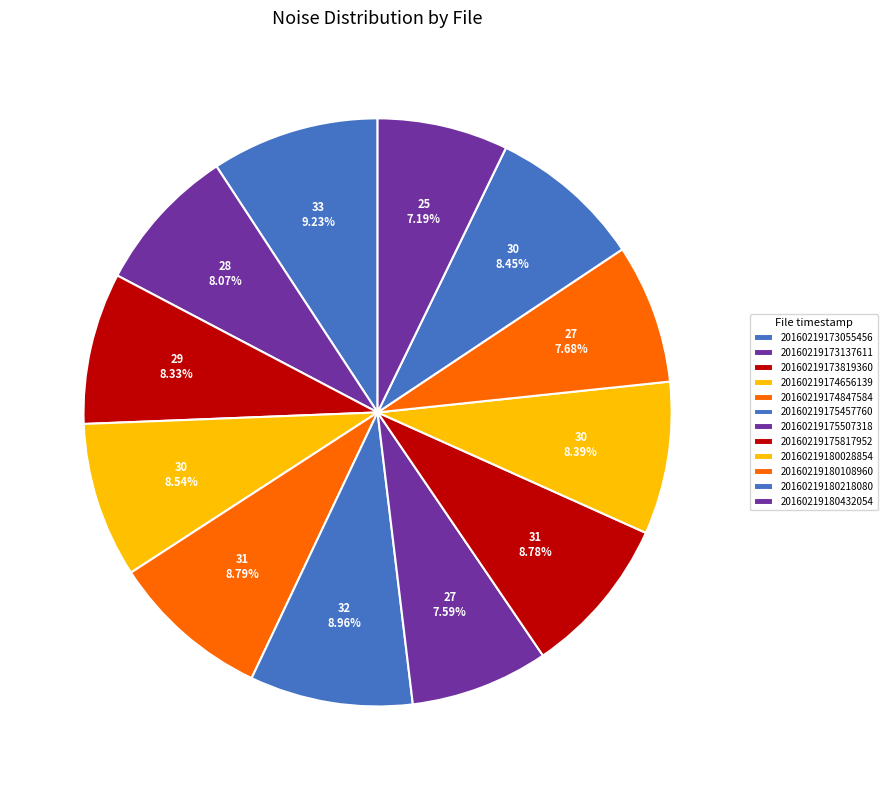

Count the number of slices in the pie.

12